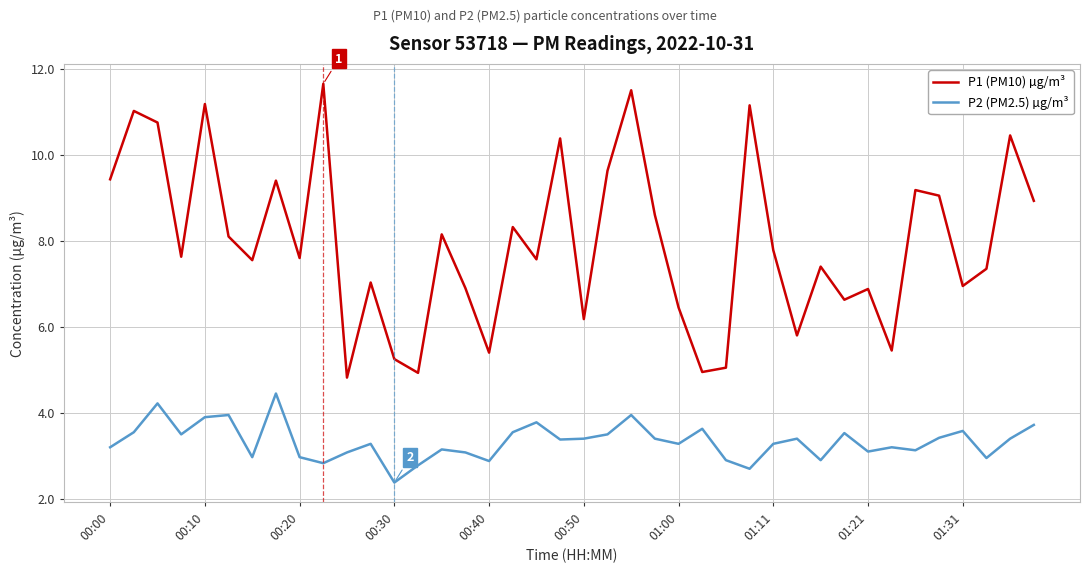

What is the highest value of the P1 (PM10) µg/m³ series?

11.7